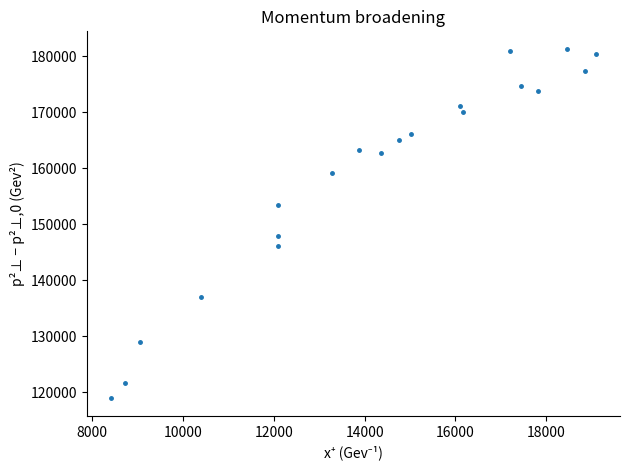

What Y value in the scatter plot is closest to 150095?

147962